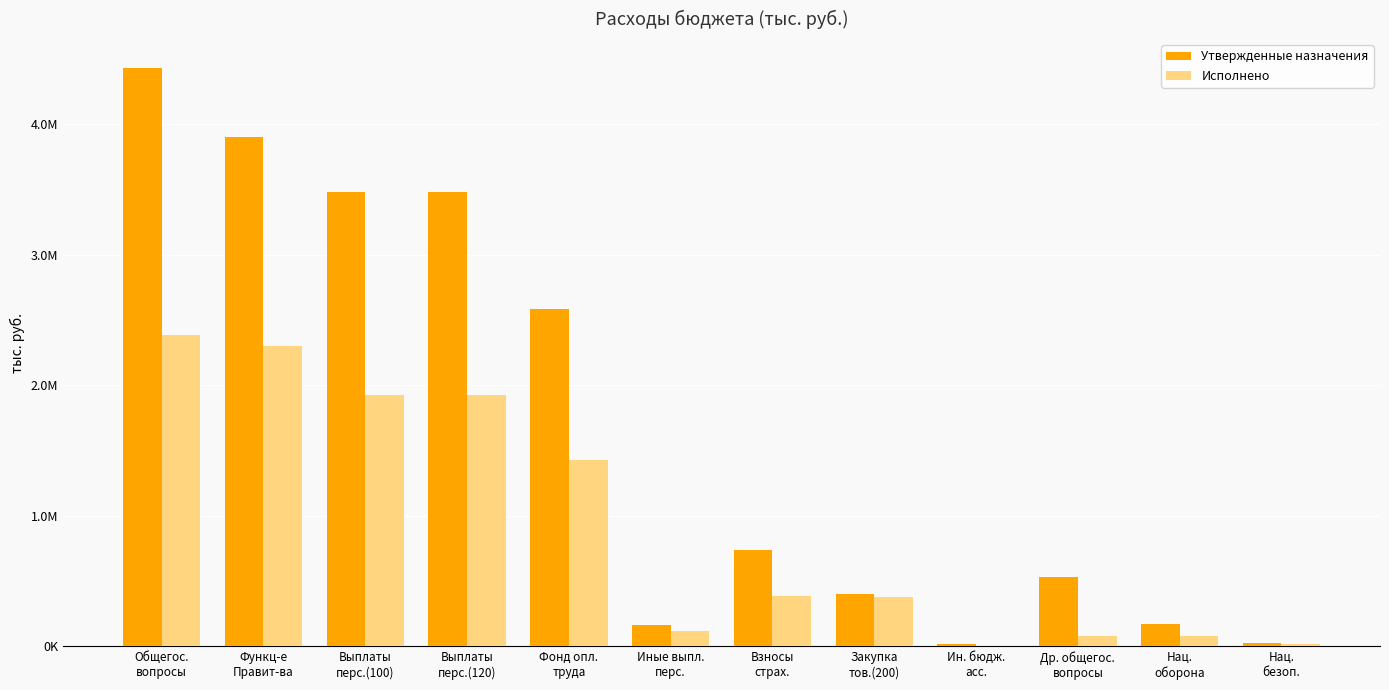

Where is Утвержденные назначения nearest to the value 2221871?

Фонд опл.
труда